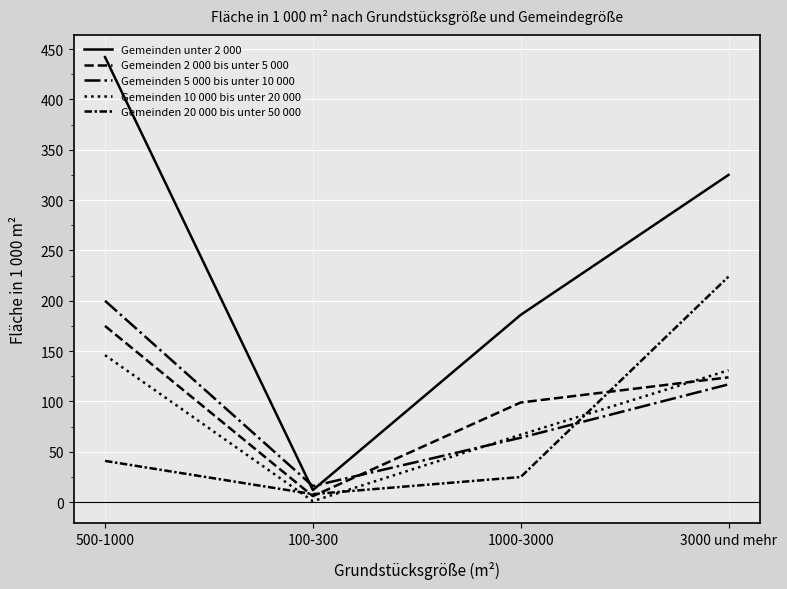

What is the minimum value shown in the chart?

1